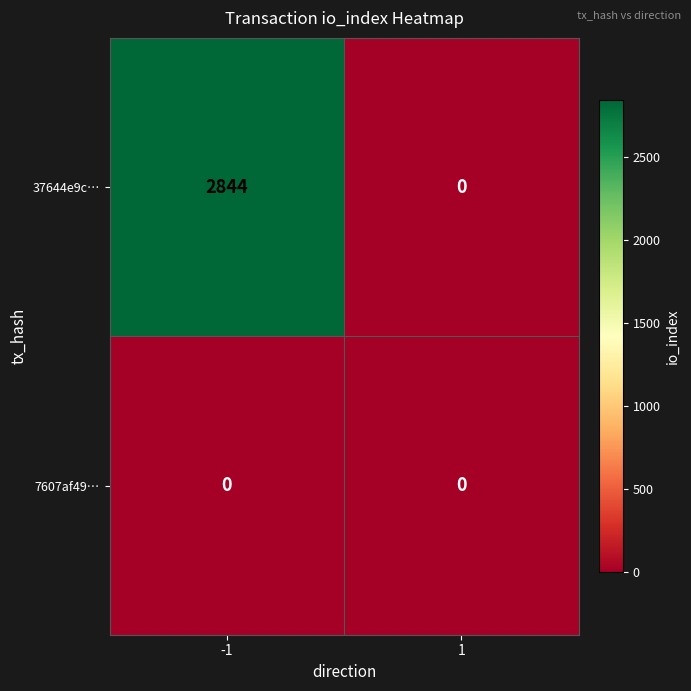

At which category is the sum across all series the highest?

-1